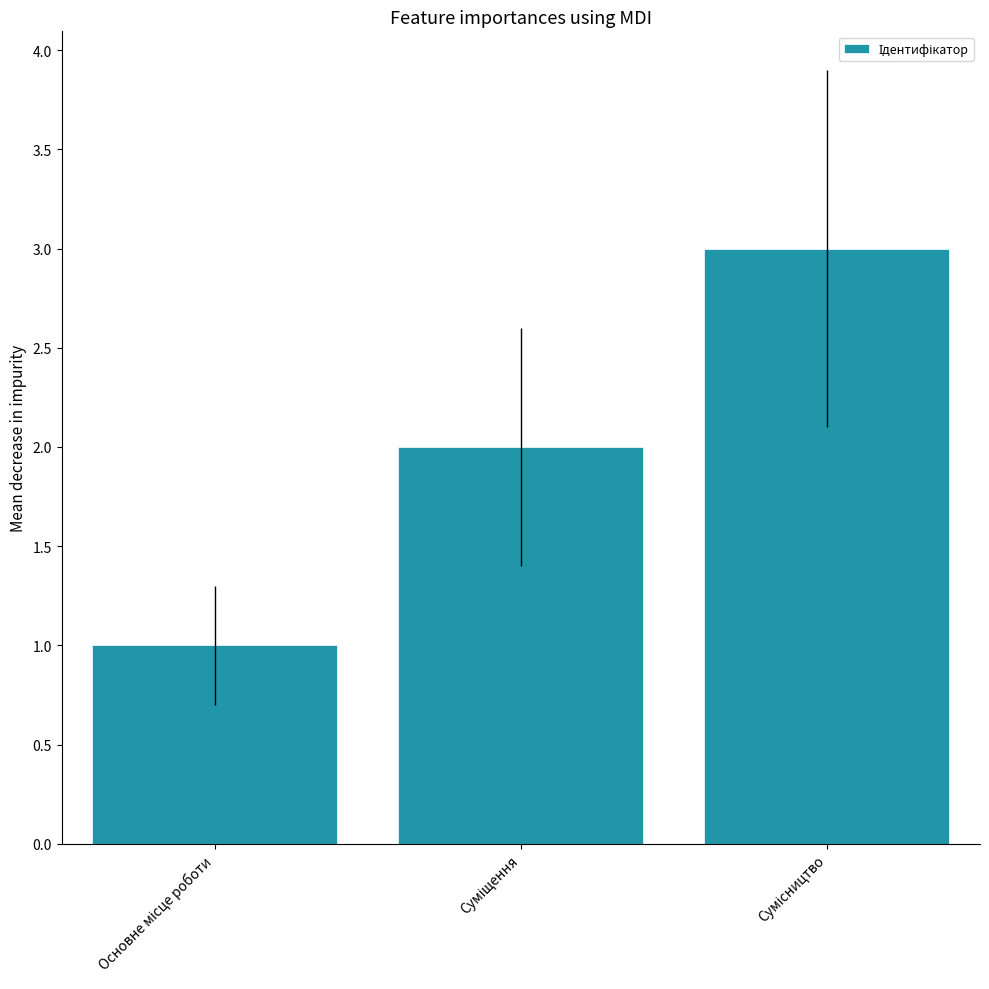

What is the sum of all values?

6